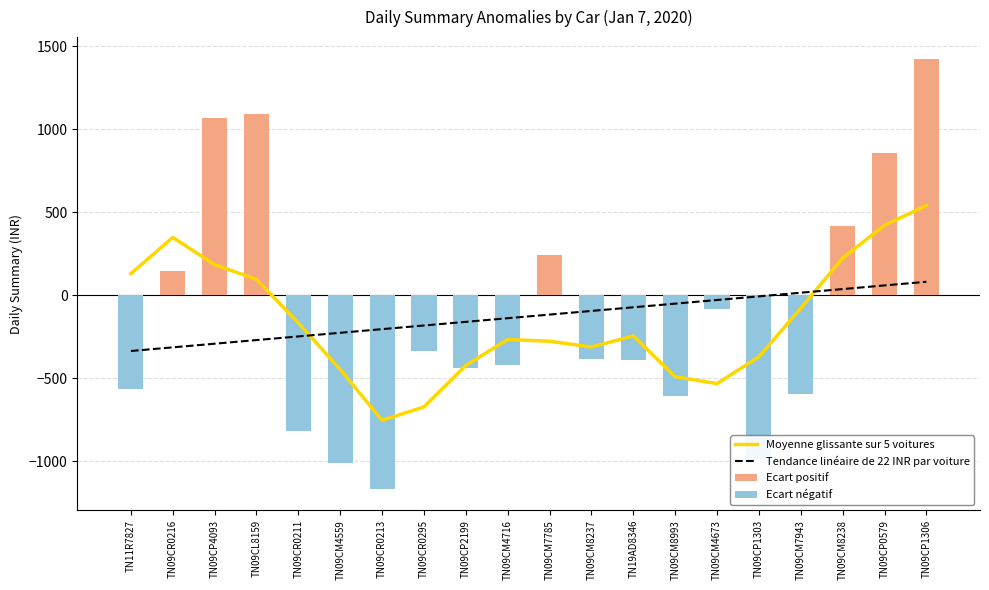

Which series has the largest range (max minus min)?

Ecart positif